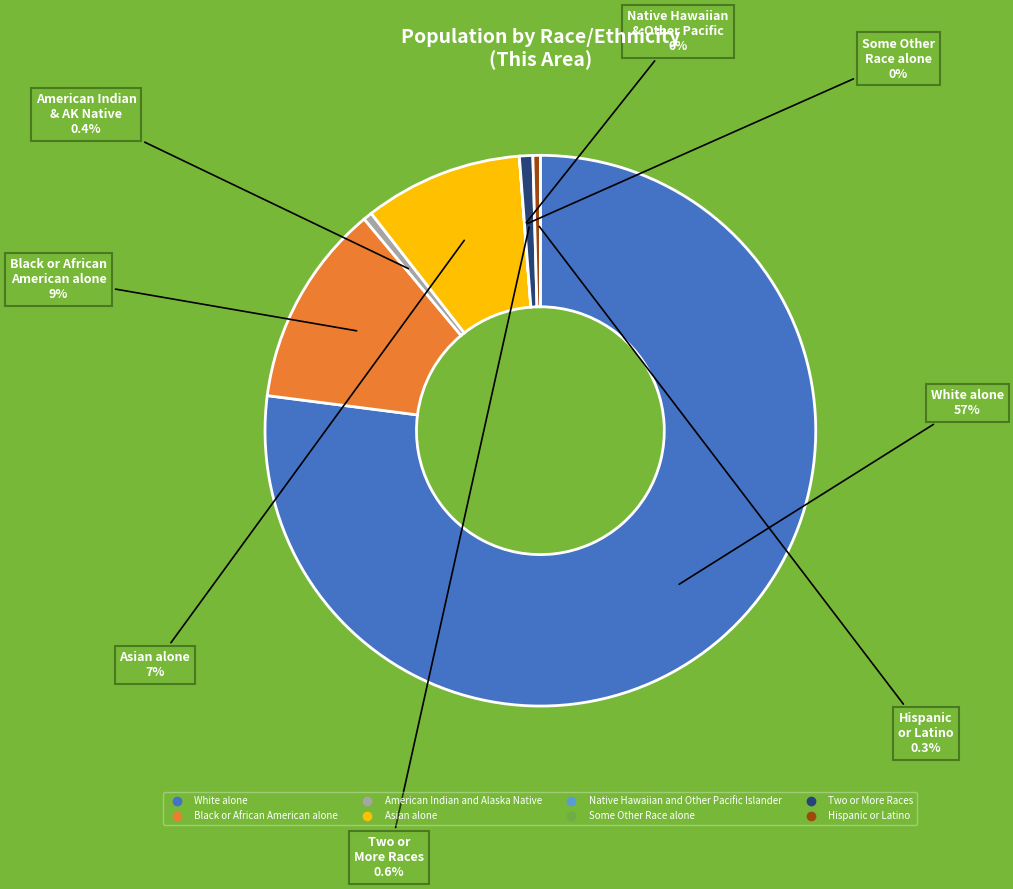

Which slice is the largest?

White alone